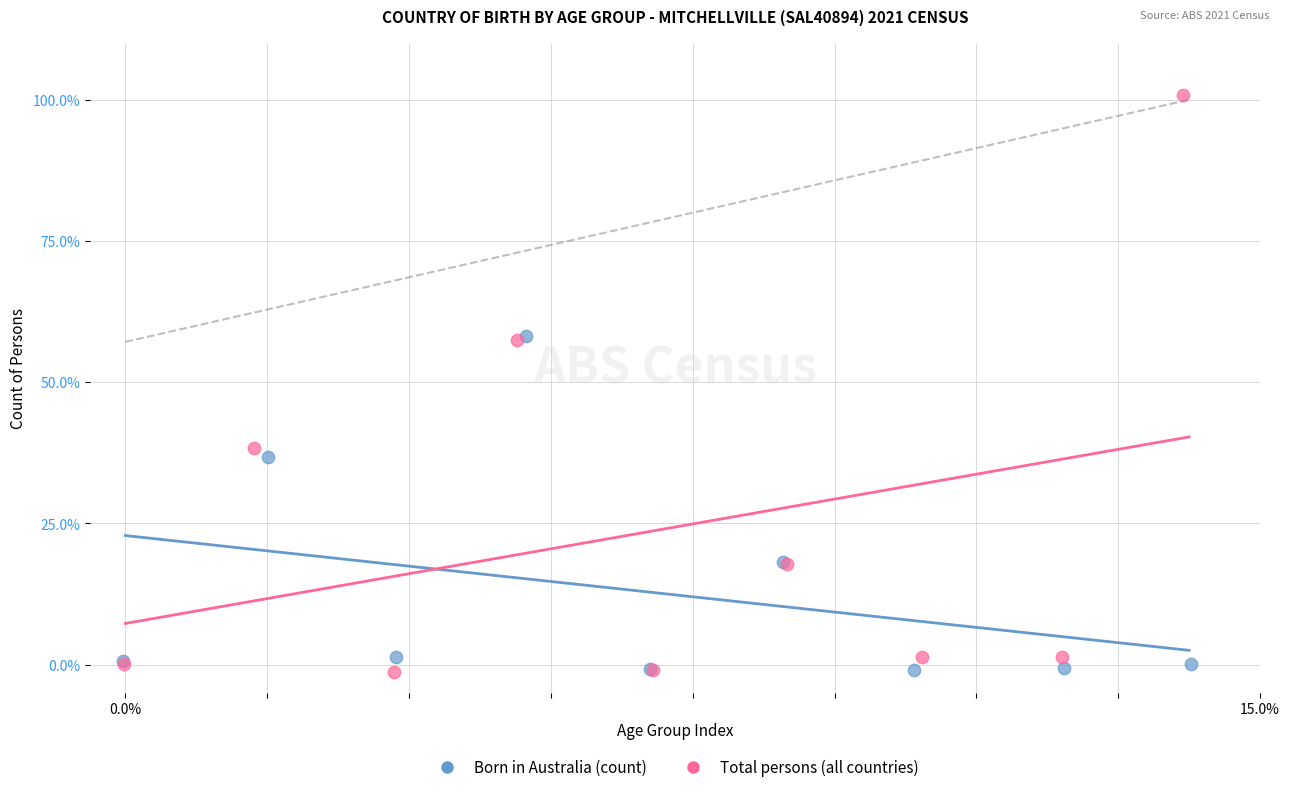

Which series reaches the maximum Y coordinate?

Total persons (all countries)